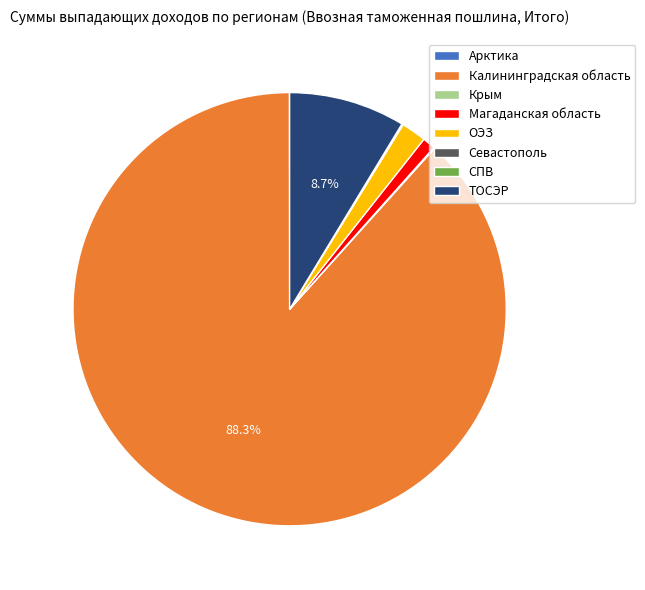

Which category has the biggest portion of the pie?

Калининградская область